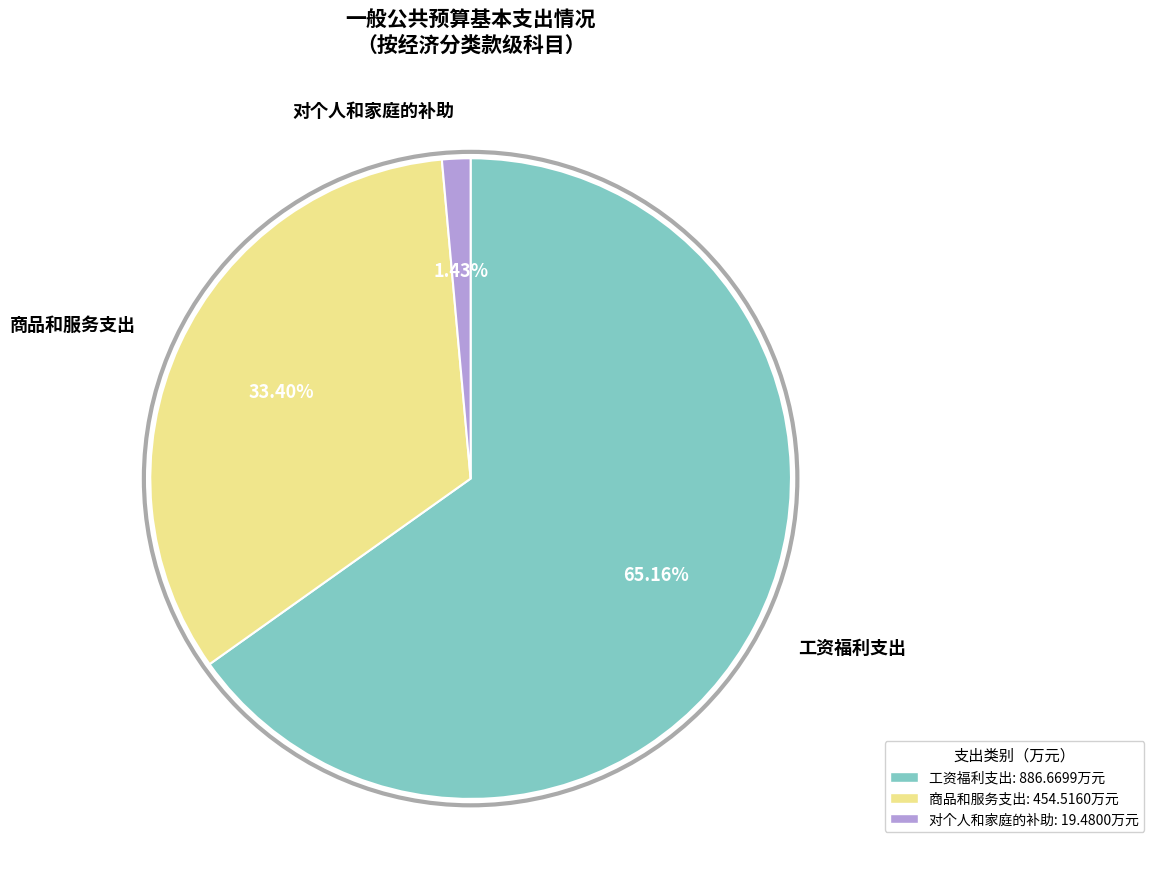

To the nearest percent, what portion does 对个人和家庭的补助 represent?

1%